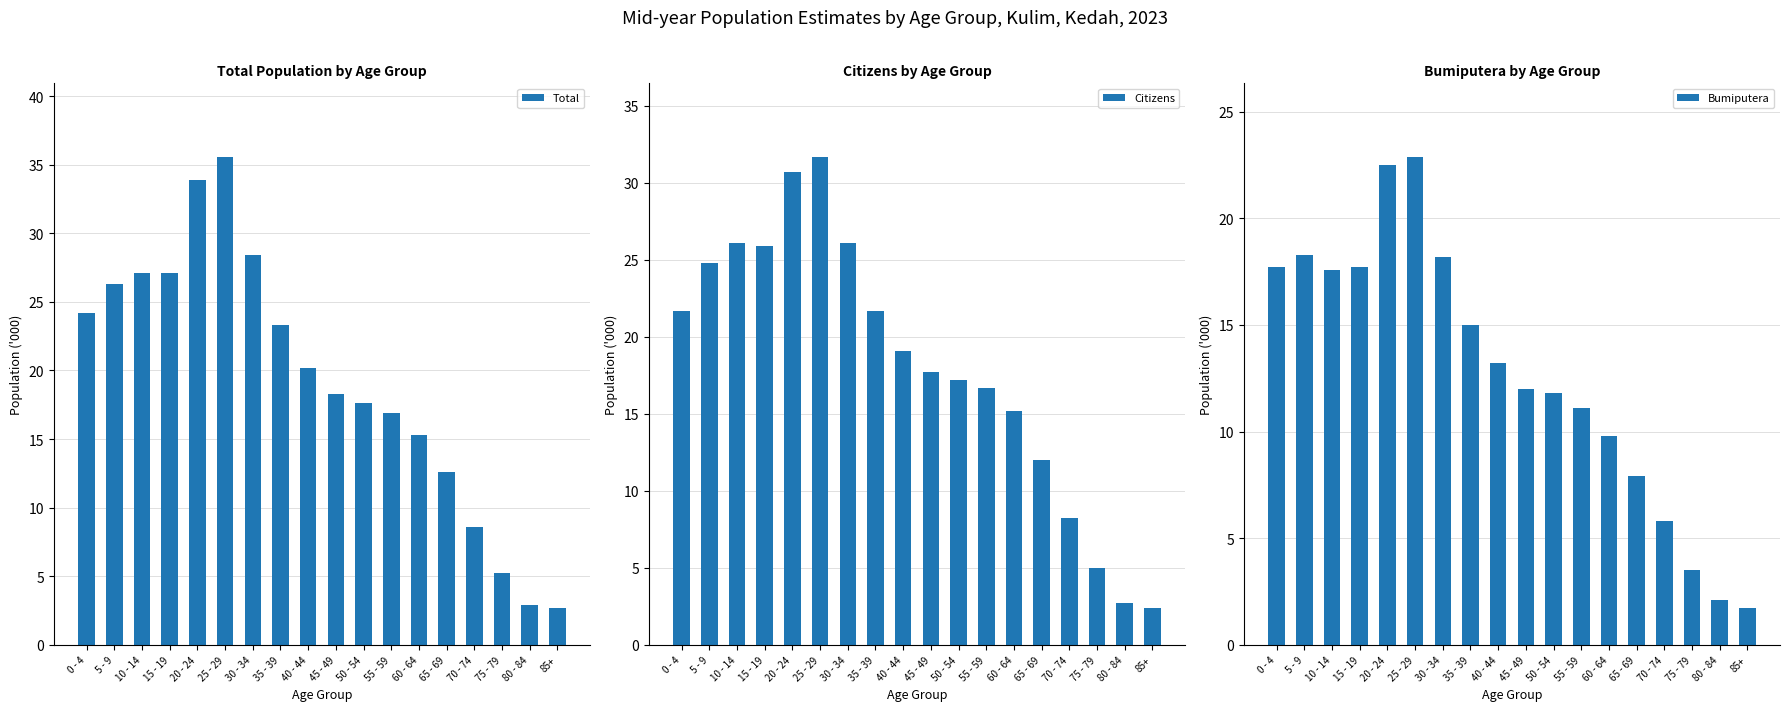

List the series in order of their overall mean, lowest first.

Bumiputera, Citizens, Total